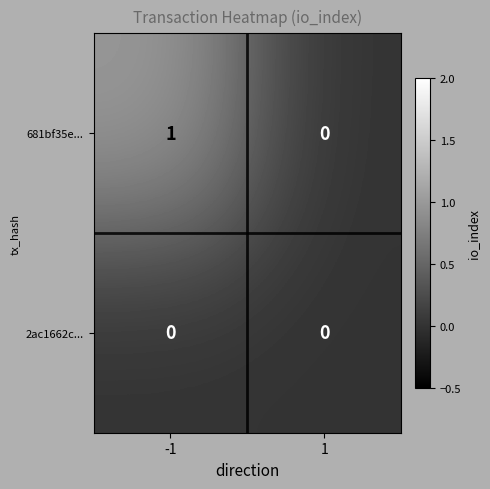

Is the value of 2ac1662c... at -1 greater than the value of 681bf35e... at -1?

No